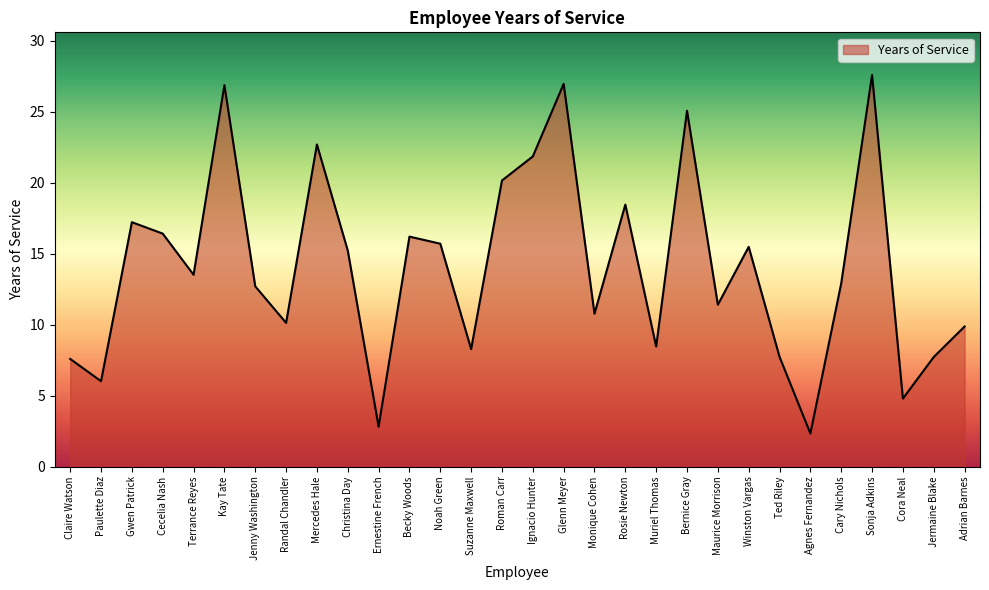

What is the smallest value displayed?

2.3